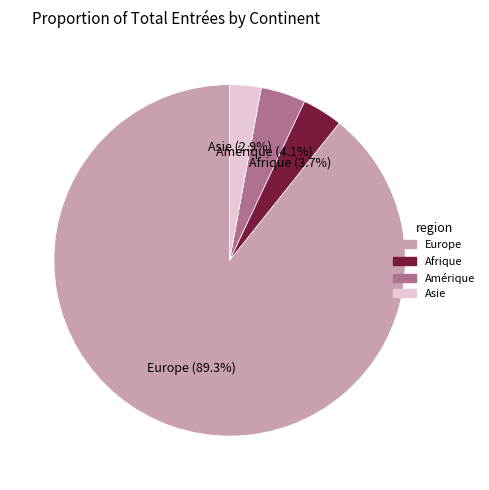

To the nearest percent, what is the average slice percentage?

25%